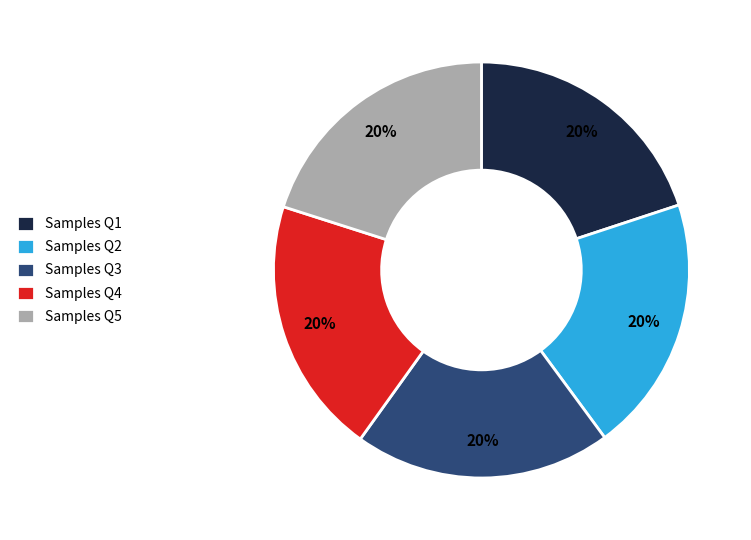

Approximately how many times larger is the value at Samples Q5 compared to Samples Q2?

1.0